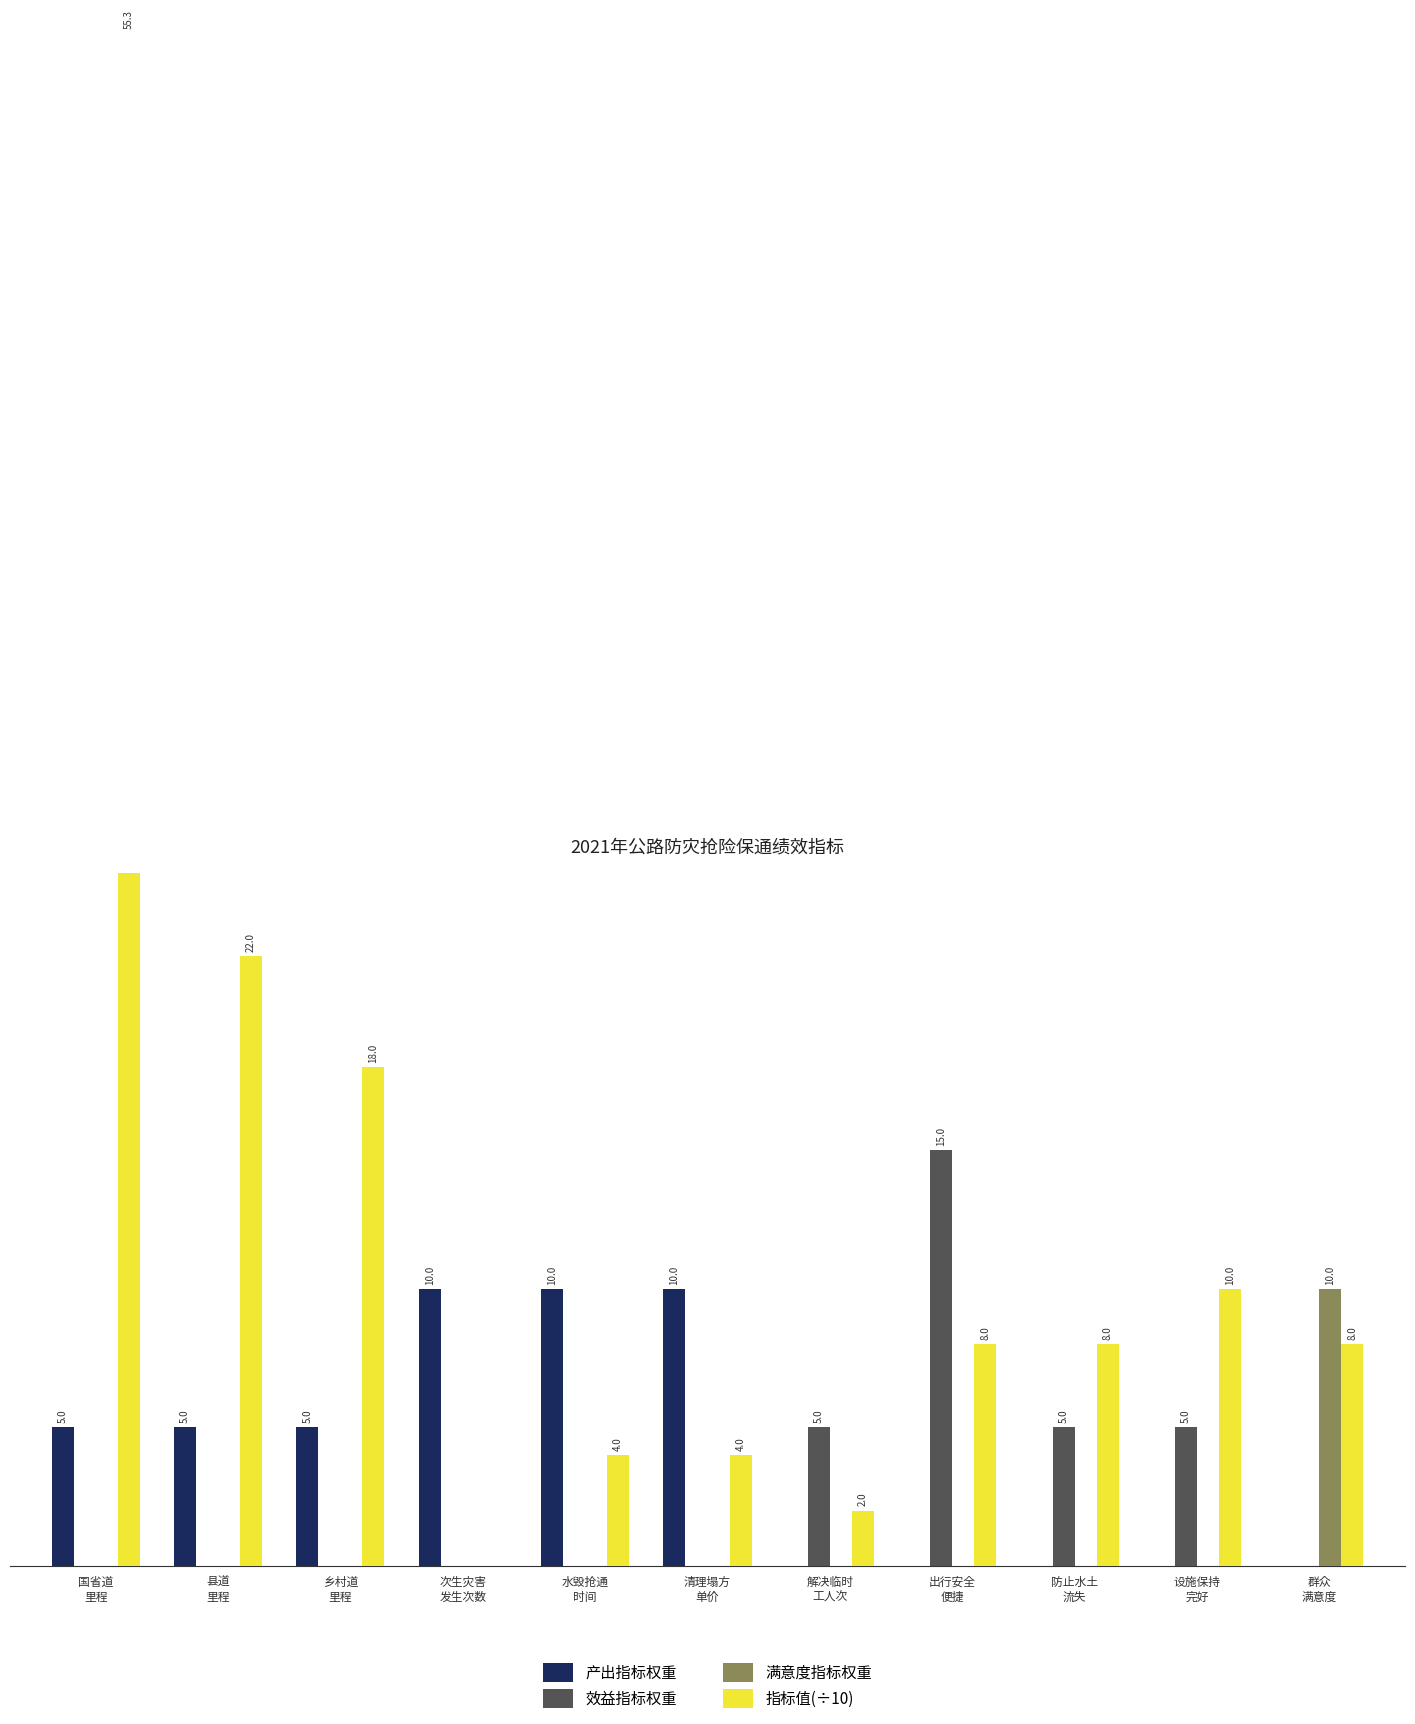

Reading left to right, what are all the values shown in this chart?

产出指标权重: 国省道
里程=5.0	县道
里程=5.0	乡村道
里程=5.0	次生灾害
发生次数=10.0	水毁抢通
时间=10.0	清理塌方
单价=10.0	解决临时
工人次=0.0	出行安全
便捷=0.0	防止水土
流失=0.0	设施保持
完好=0.0	群众
满意度=0.0
效益指标权重: 国省道
里程=0.0	县道
里程=0.0	乡村道
里程=0.0	次生灾害
发生次数=0.0	水毁抢通
时间=0.0	清理塌方
单价=0.0	解决临时
工人次=5.0	出行安全
便捷=15.0	防止水土
流失=5.0	设施保持
完好=5.0	群众
满意度=0.0
满意度指标权重: 国省道
里程=0.0	县道
里程=0.0	乡村道
里程=0.0	次生灾害
发生次数=0.0	水毁抢通
时间=0.0	清理塌方
单价=0.0	解决临时
工人次=0.0	出行安全
便捷=0.0	防止水土
流失=0.0	设施保持
完好=0.0	群众
满意度=10.0
指标值(÷10): 国省道
里程=55.3	县道
里程=22.0	乡村道
里程=18.0	次生灾害
发生次数=0.0	水毁抢通
时间=4.0	清理塌方
单价=4.0	解决临时
工人次=2.0	出行安全
便捷=8.0	防止水土
流失=8.0	设施保持
完好=10.0	群众
满意度=8.0